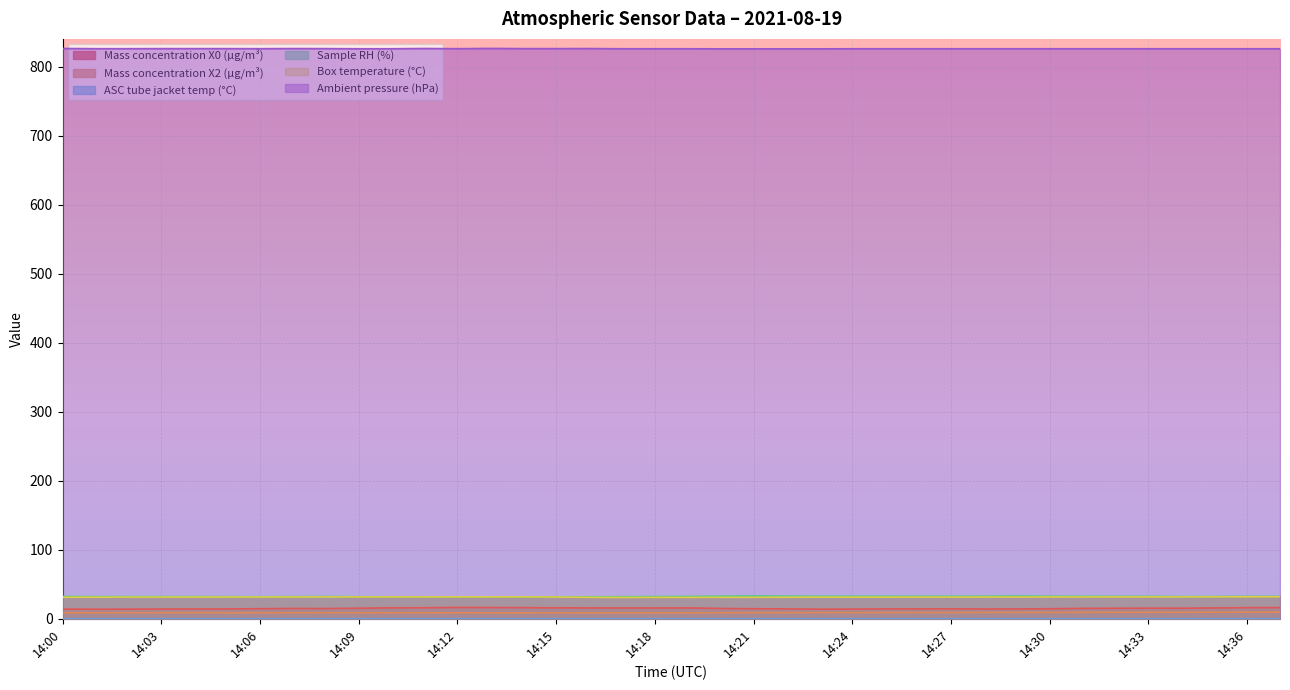

Which series has the largest total across all categories?

Ambient pressure (hPa)